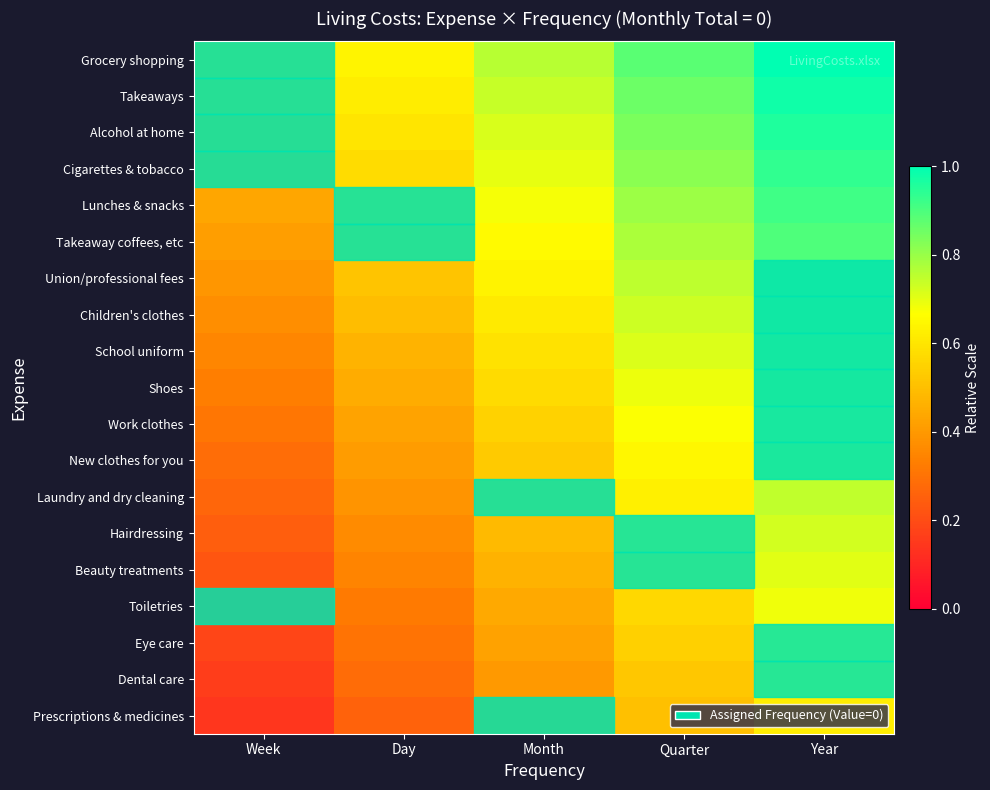

What is the maximum value shown in the chart?

1.0